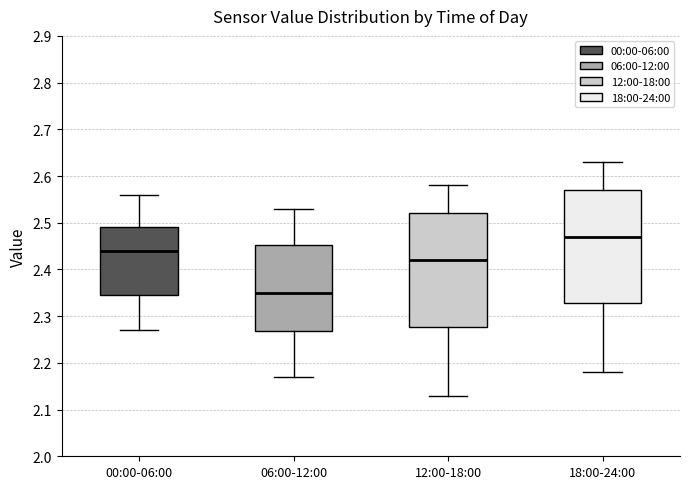

Which box's median line is the lowest?

06:00-12:00